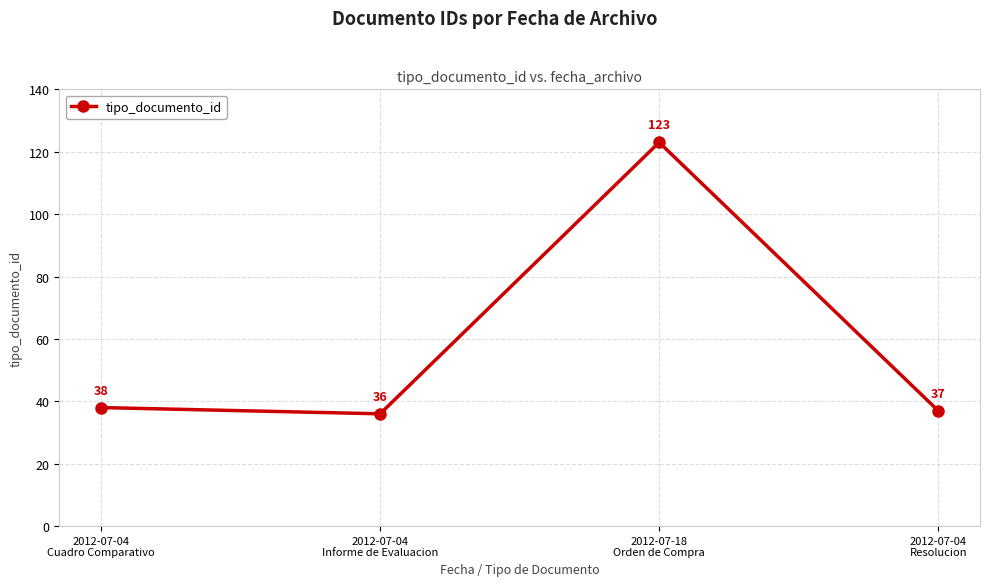

The chart shows a value of 37 at 2012-07-04
Resolucion. True or false?

True